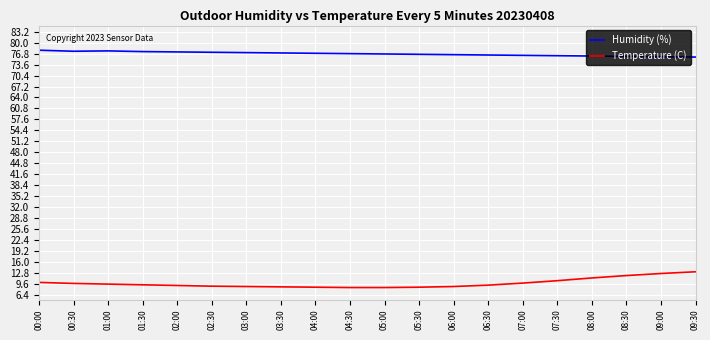

What is the difference between the highest and lowest values at 02:00?

68.2